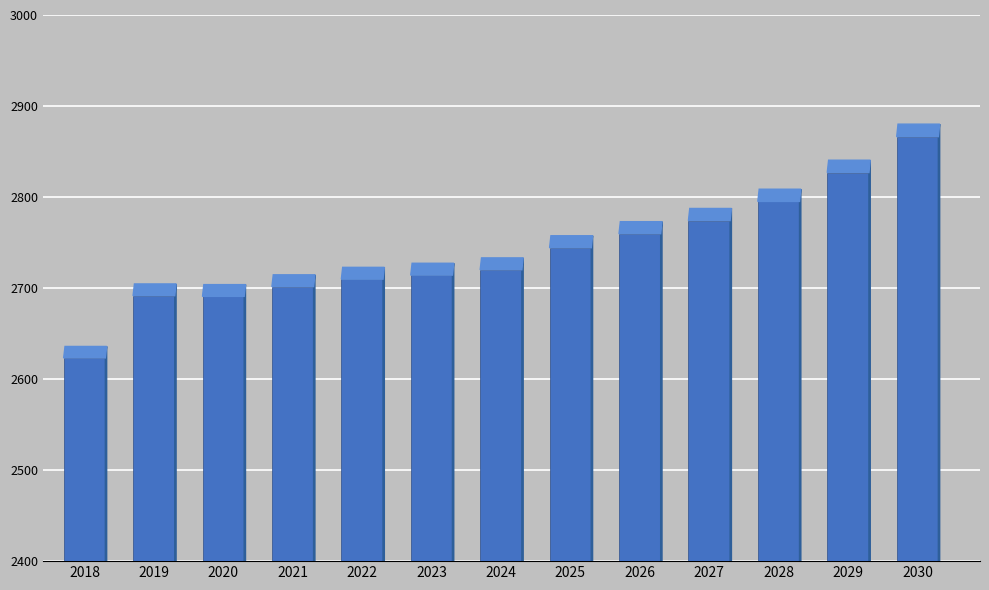

What is the difference between the second highest and minimum values?

203.6